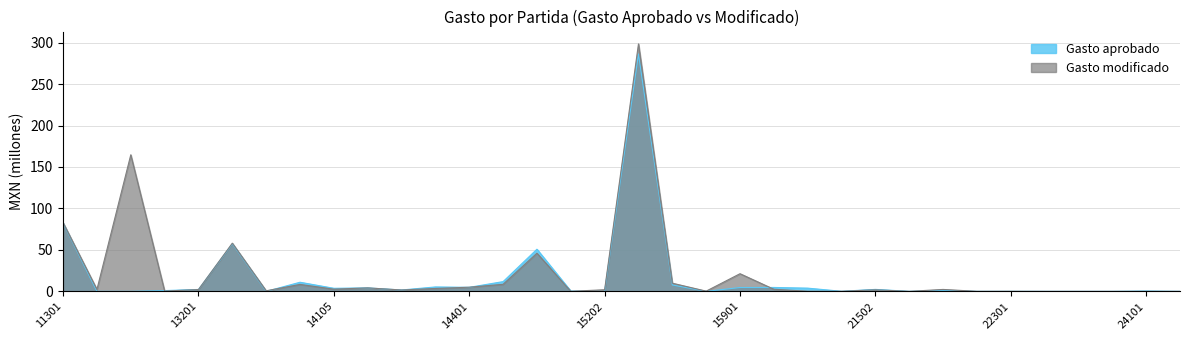

What is the greatest value displayed?

298.4